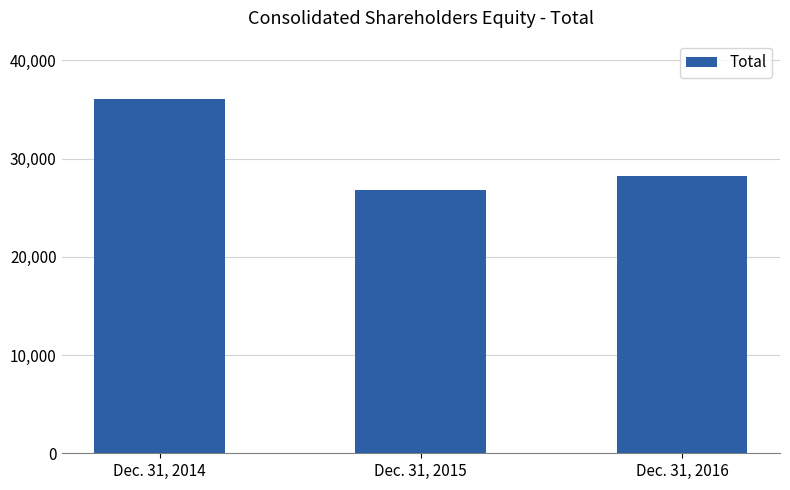

List the labels in order of value, largest first.

Dec. 31, 2014, Dec. 31, 2016, Dec. 31, 2015